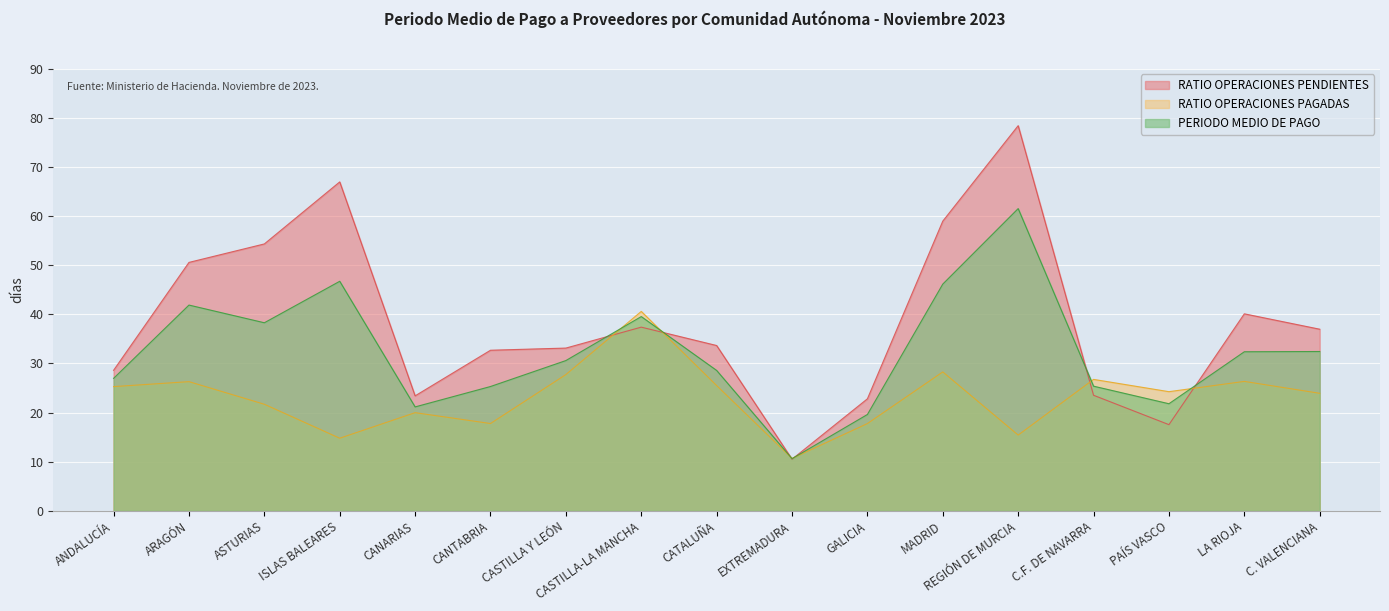

Which category has the lowest value in the RATIO OPERACIONES PAGADAS series?

EXTREMADURA